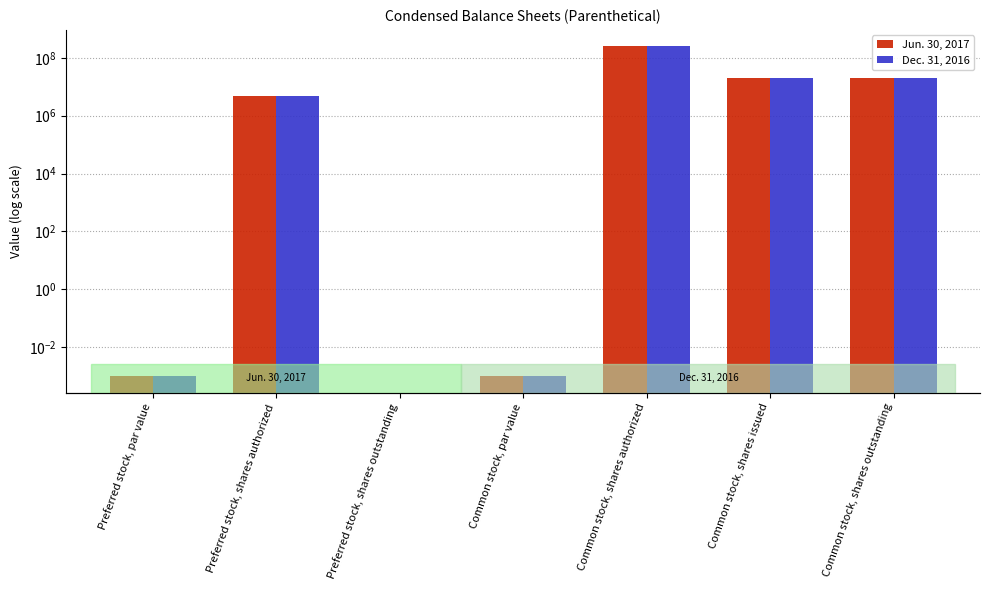

Which label corresponds to the largest value in the chart?

Common stock, shares authorized